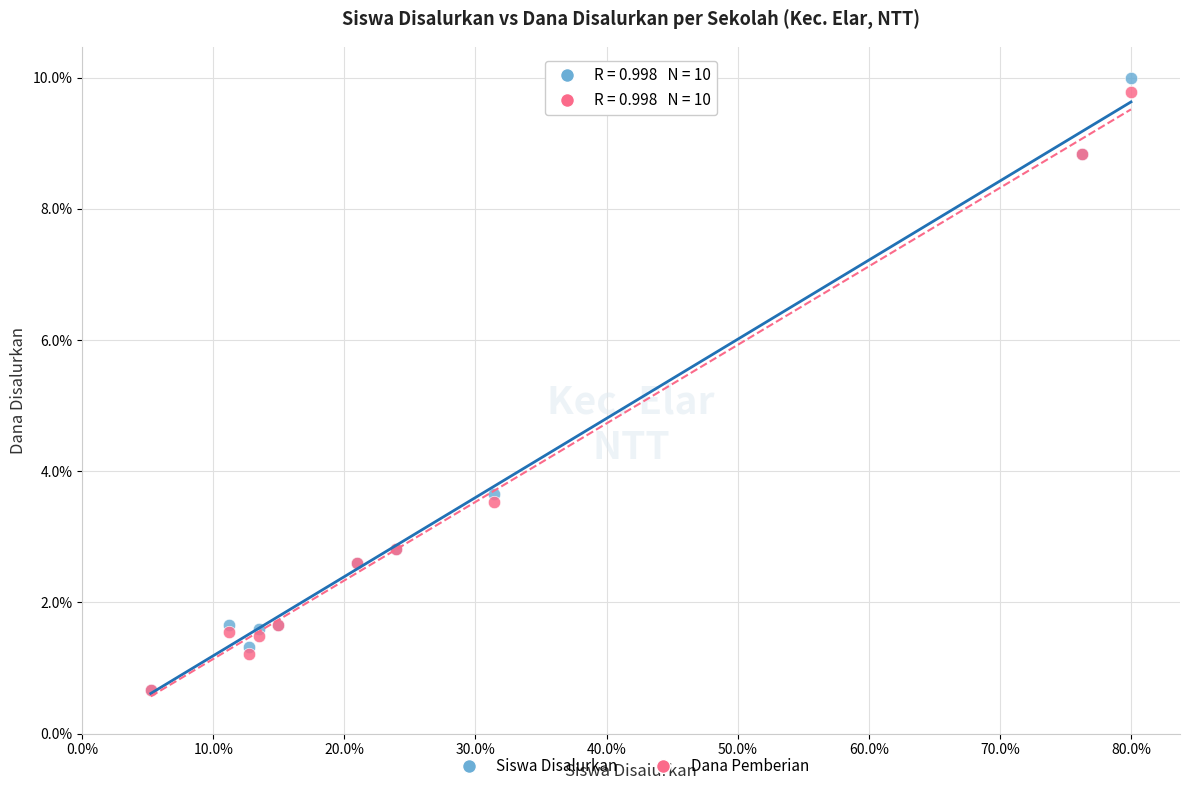

In the Dana Pemberian series, what Y value is closest to 5?

3.5